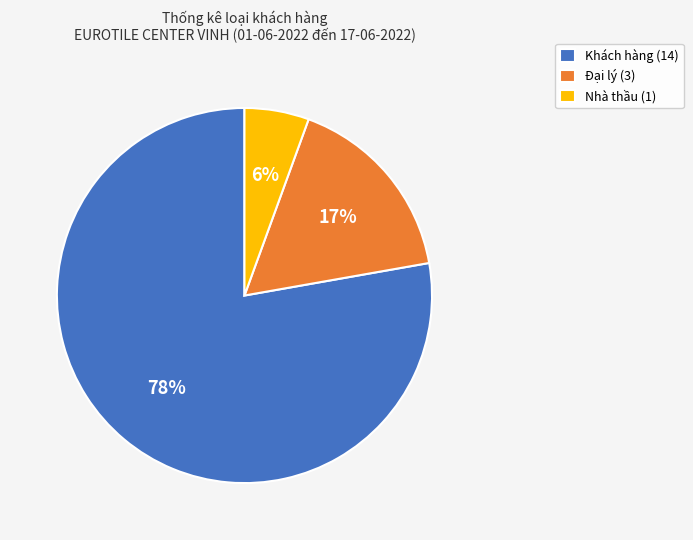

Combined, do Nhà thầu (1) and Đại lý (3) account for over 50%?

No